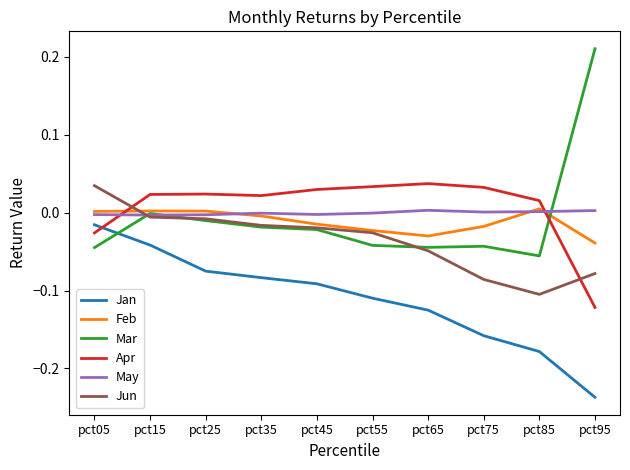

Is it true that Apr equals 0.0 at pct15?

True